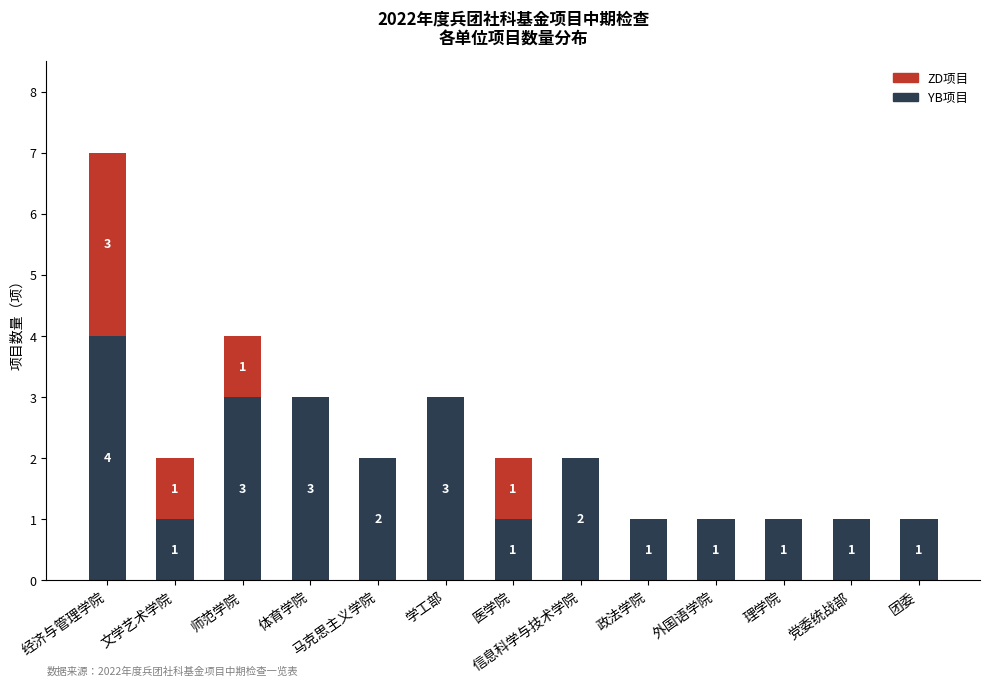

The YB项目 series shows 1 at 马克思主义学院. True or false?

False